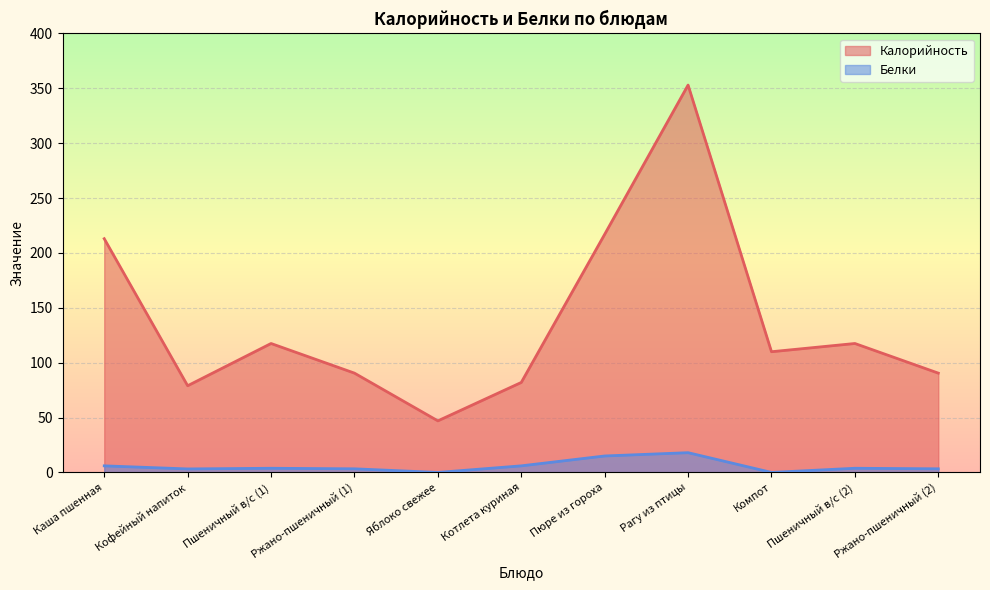

How many values in Белки are above zero?

9